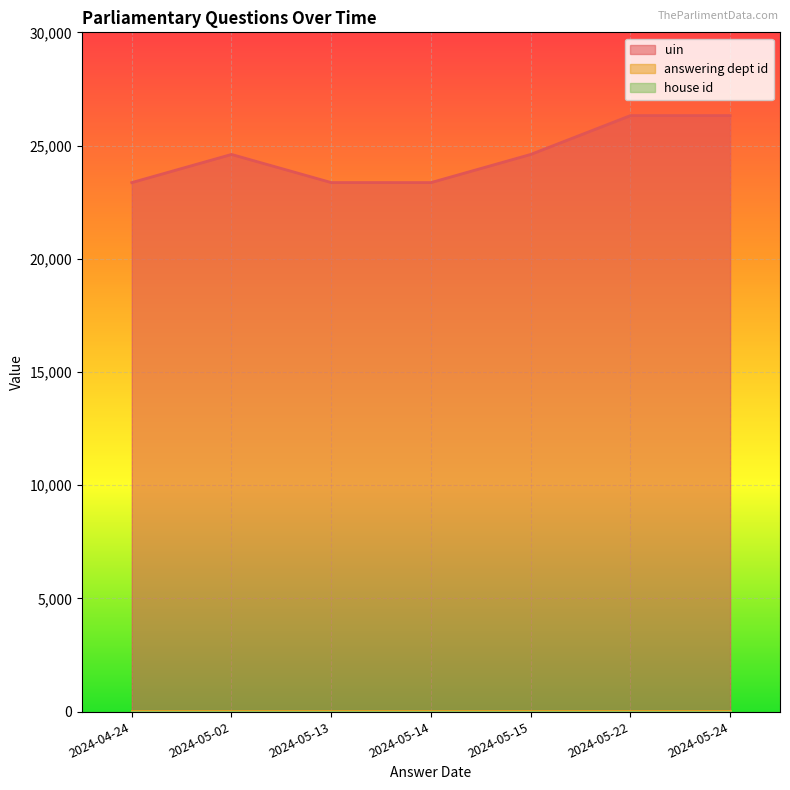

What is the difference between the second highest and minimum values in the uin series?

2958